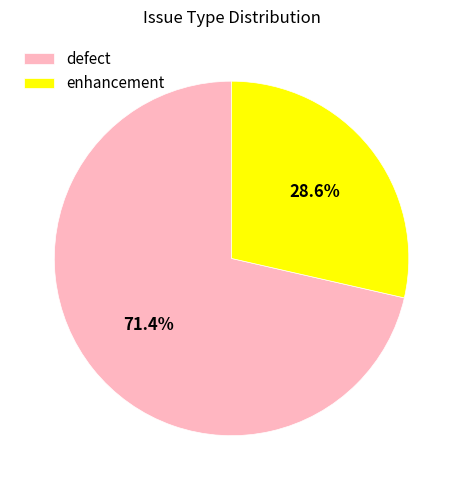

To the nearest percent, what portion does enhancement represent?

29%